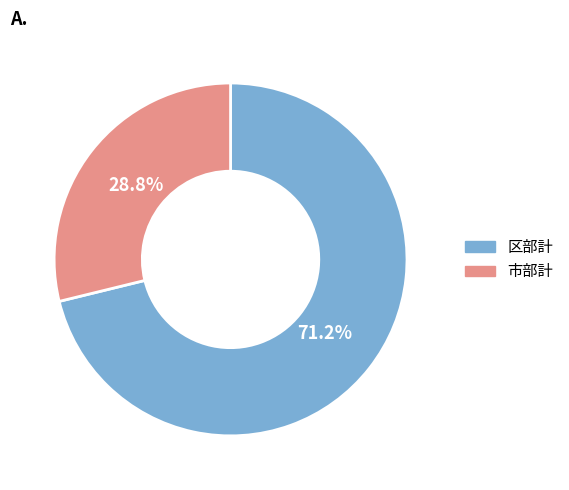

Which category has the biggest portion of the pie?

区部計